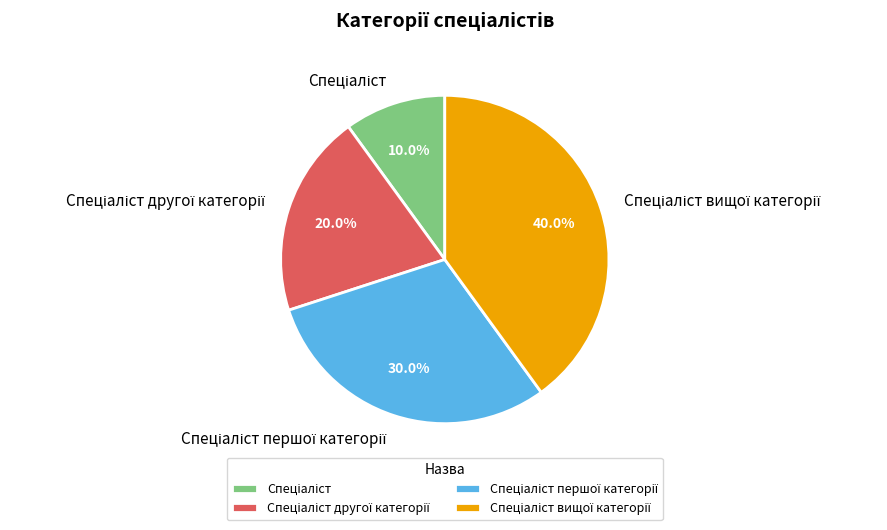

Is there a majority slice in this chart?

No